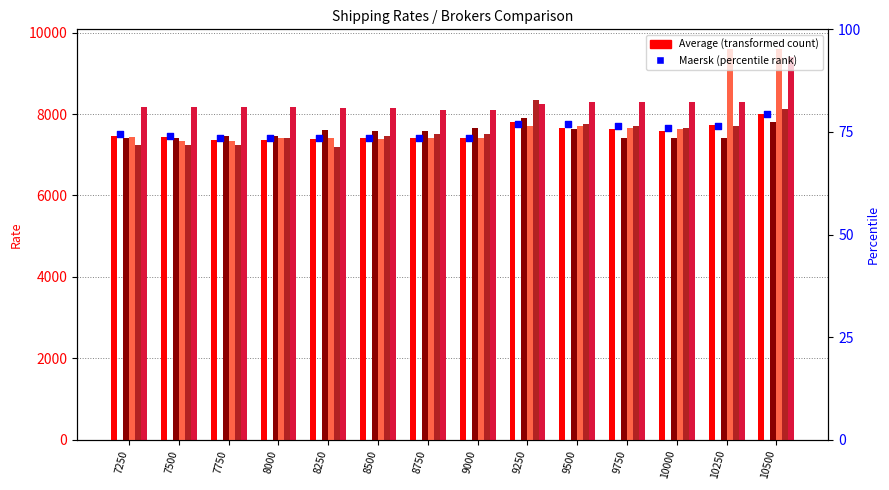

At how many categories does at least one series exceed 7333?

14